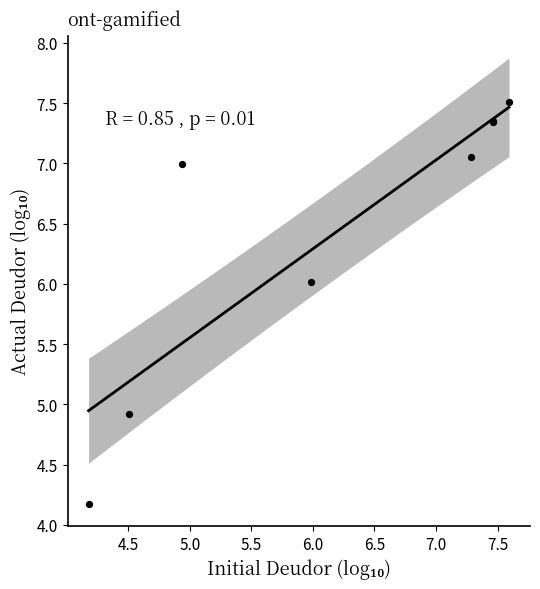

What Y value in the scatter plot is closest to 5?

4.9